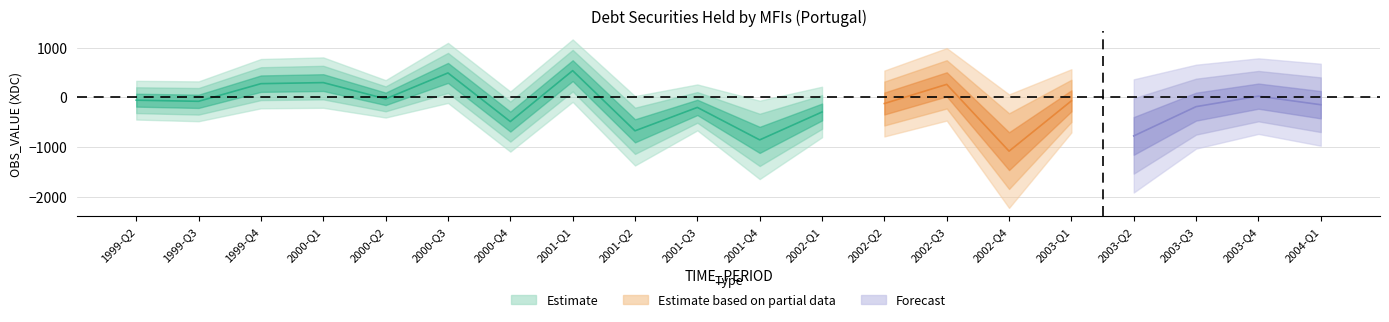

How many positive values are there?

6